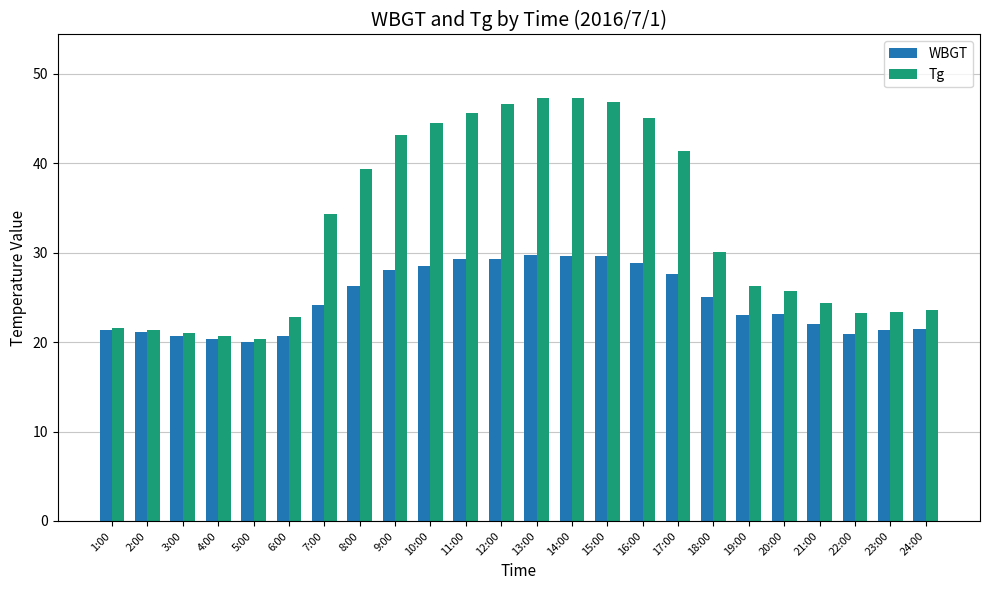

Is it true that WBGT equals 33.5 at 24:00?

False